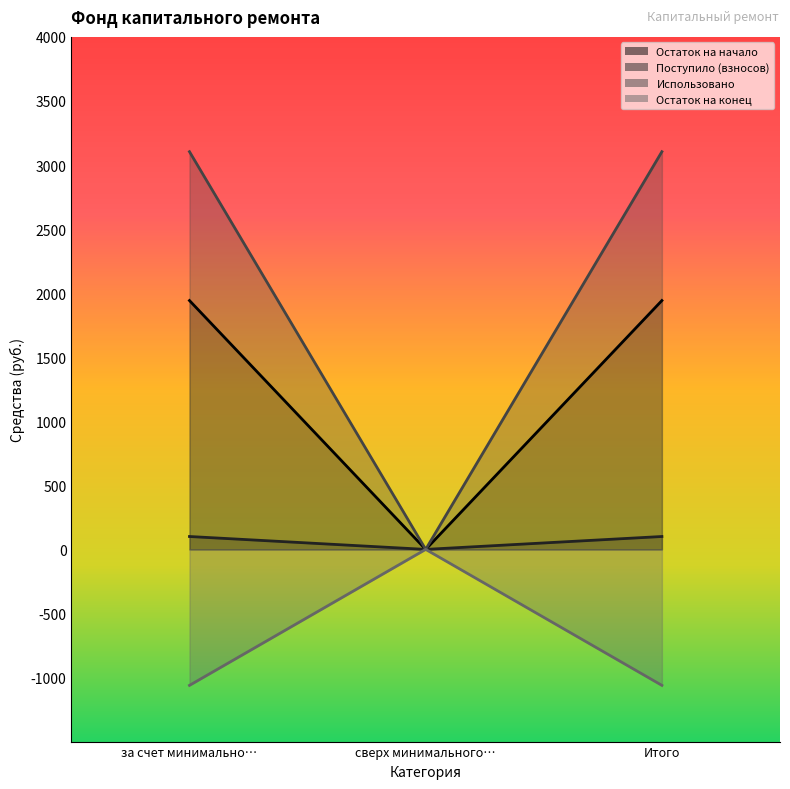

Where does the Использовано series first go above 3104?

за счет минимально…